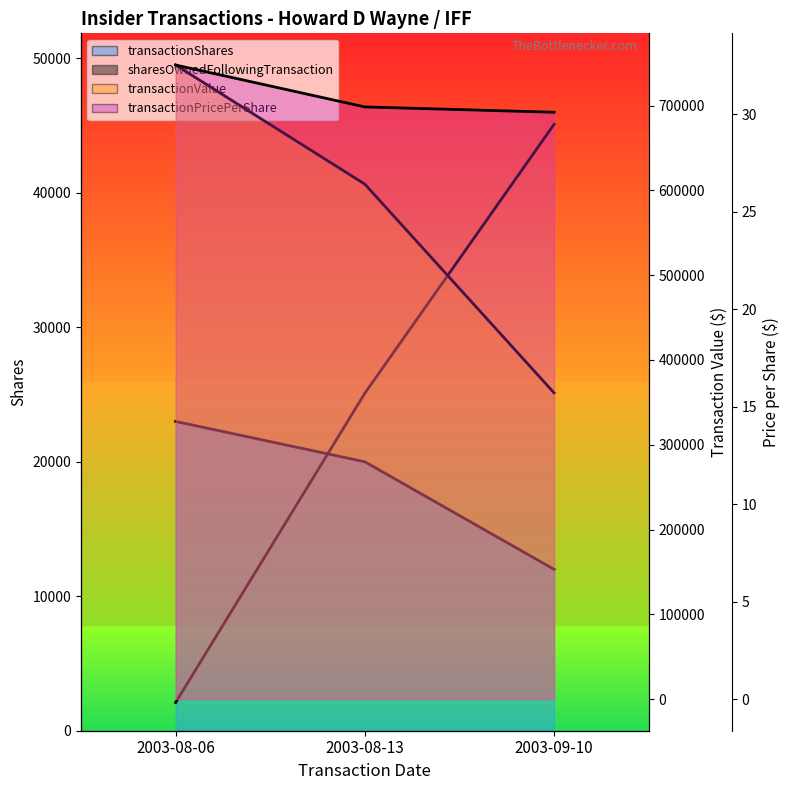

How many lines are shown in the chart?

4